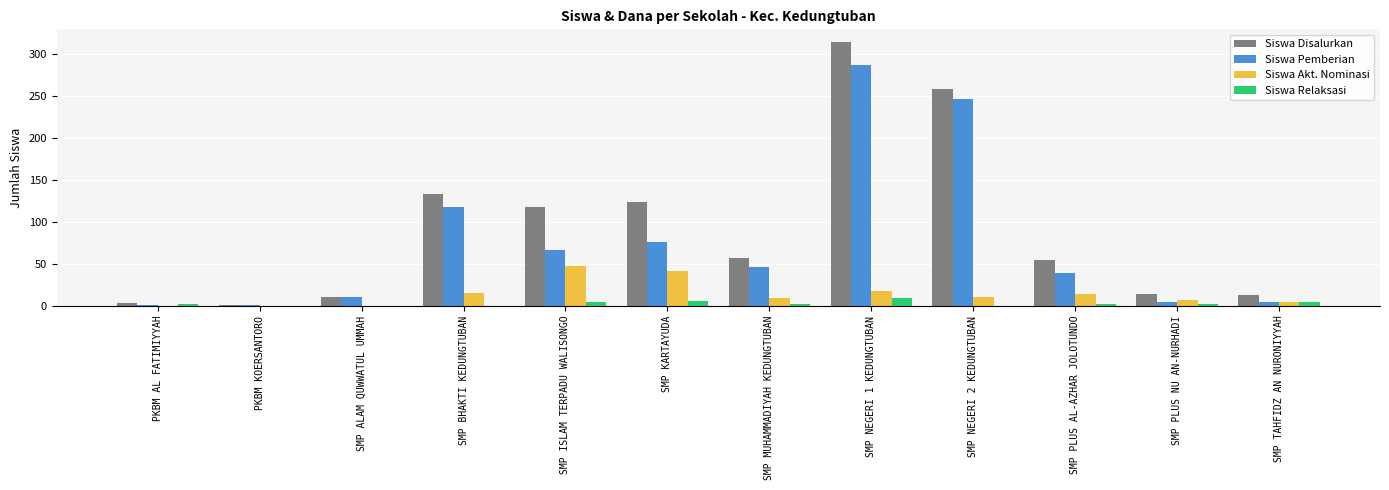

What is the greatest value displayed?

314